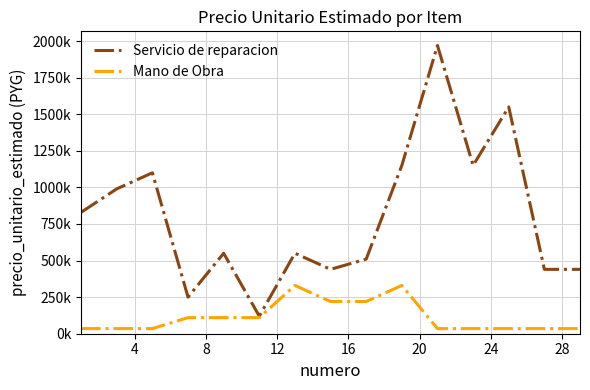

Count the Mano de Obra values in the range 35000 to 220000.

13